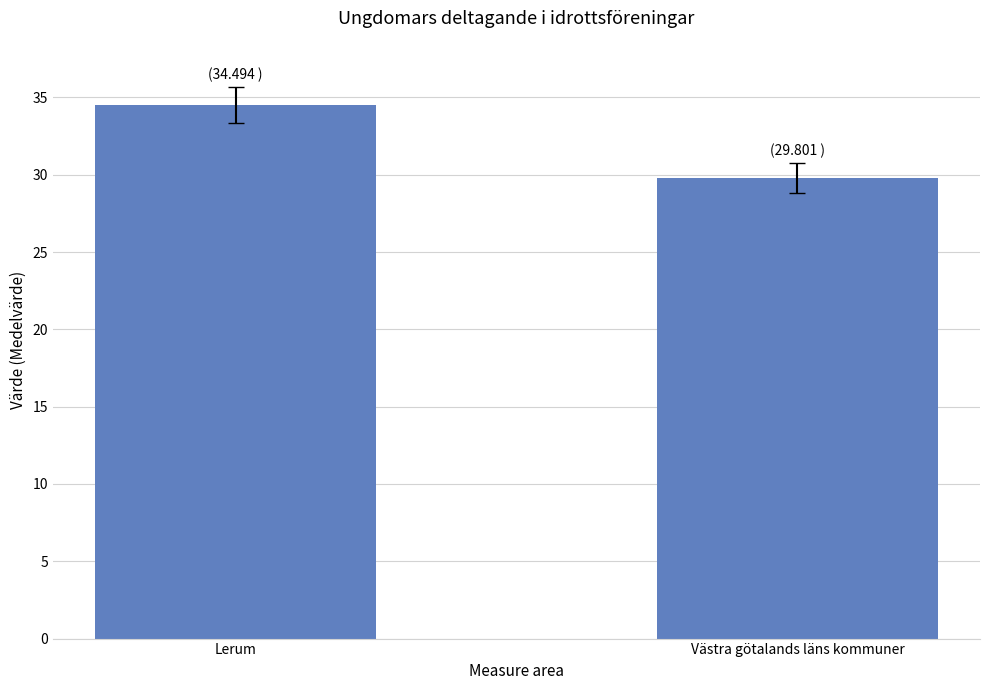

What is the difference between the values at Västra götalands läns kommuner and Lerum?

4.7